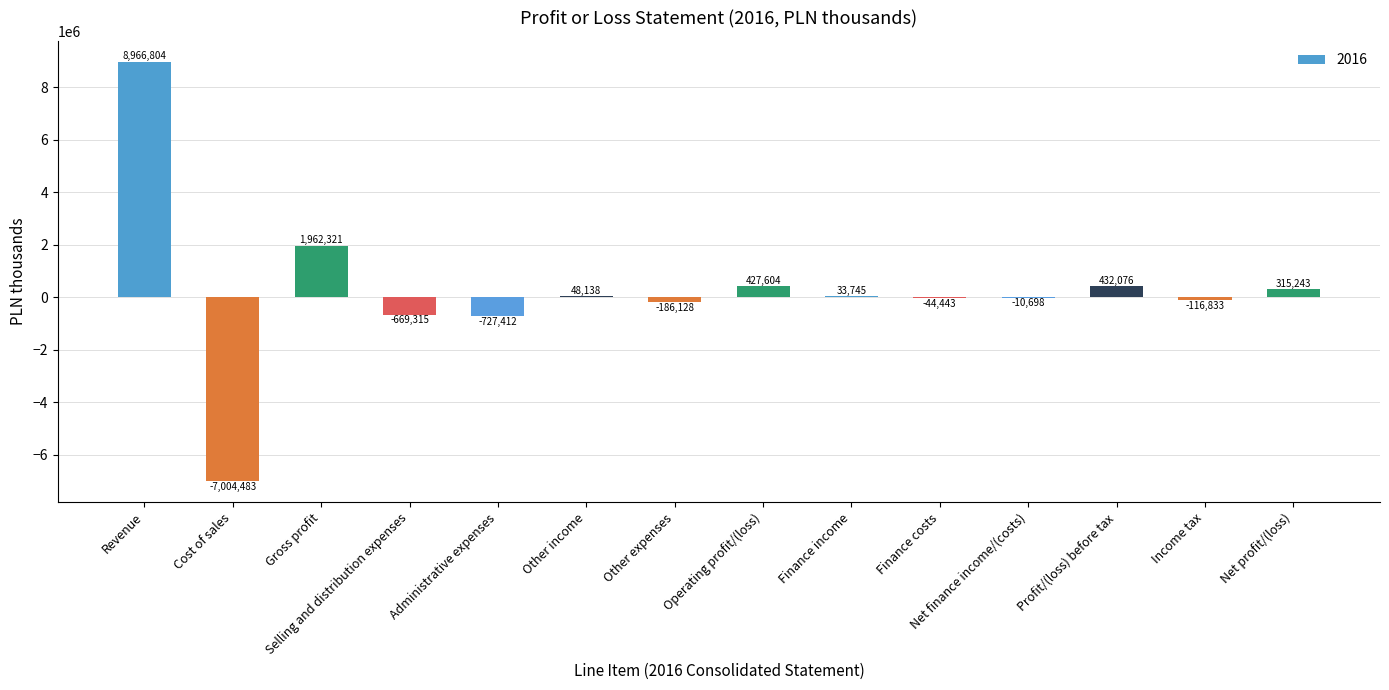

True or false: the data shows 3280666 at Gross profit.

False